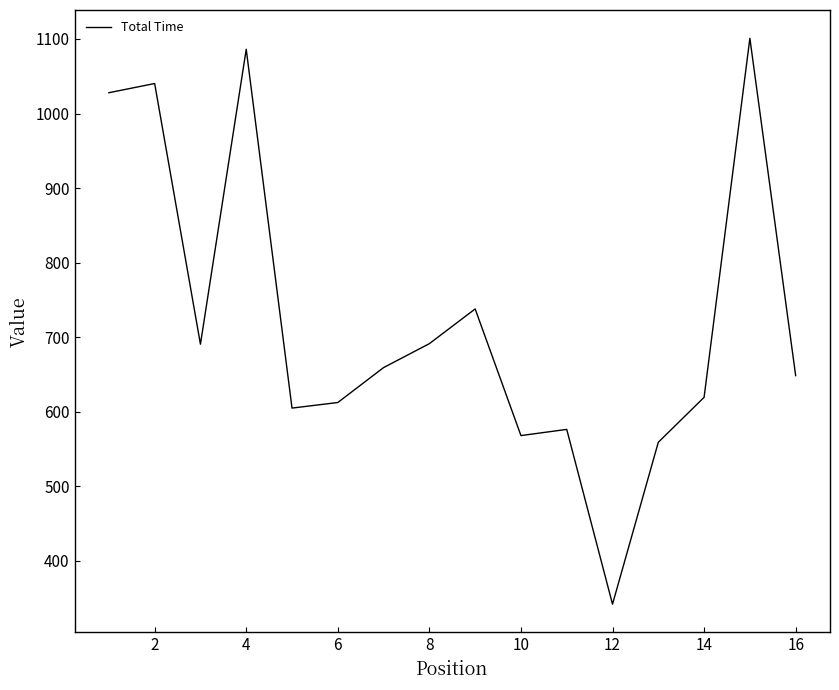

What is the smallest value displayed?

341.8